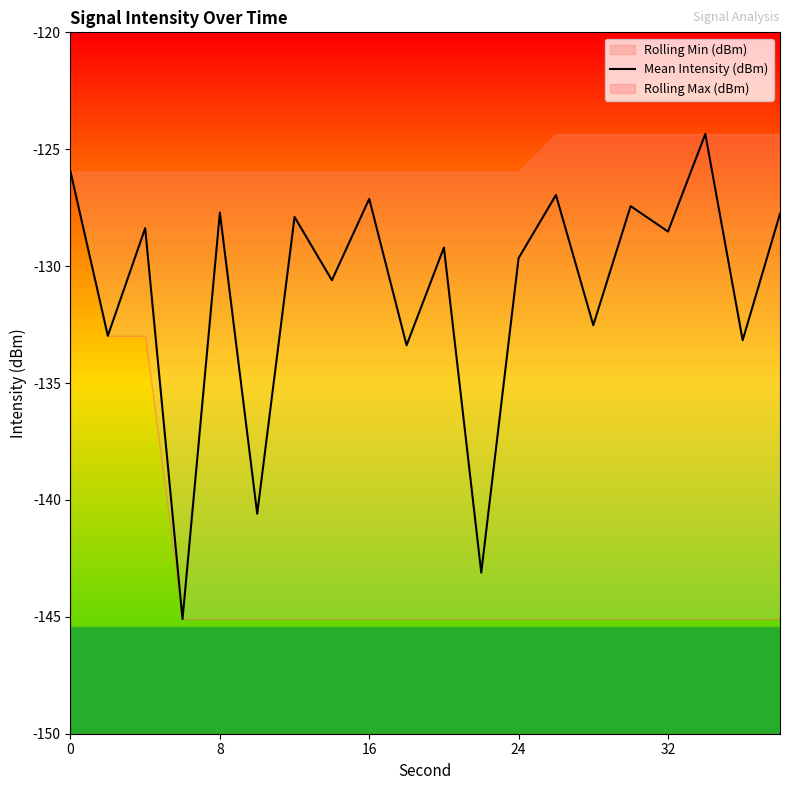

Count the number of values greater than -128.

8